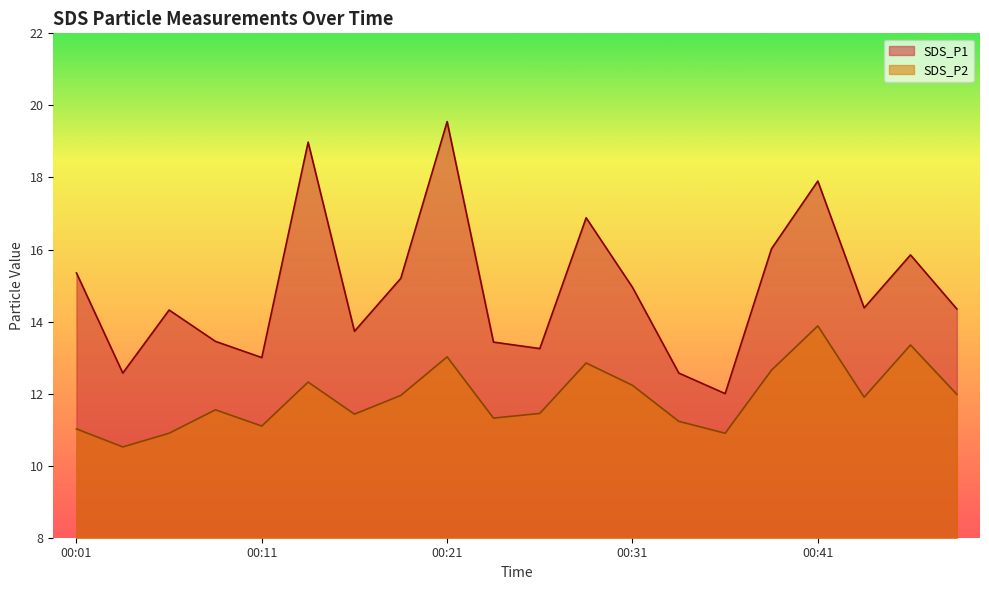

True or false: SDS_P2 and SDS_P1 intersect in this chart.

False